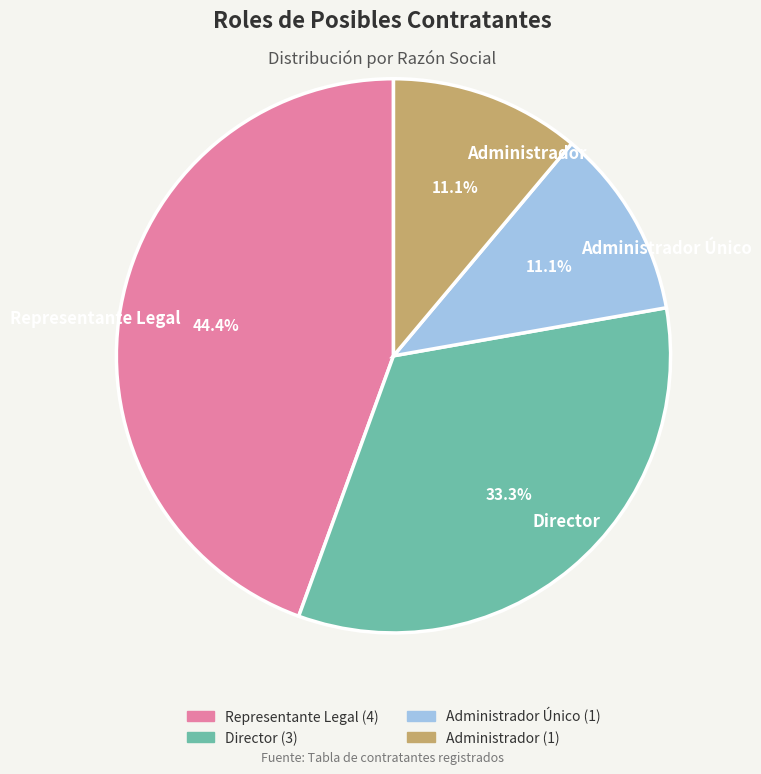

Does any single category account for the majority?

No